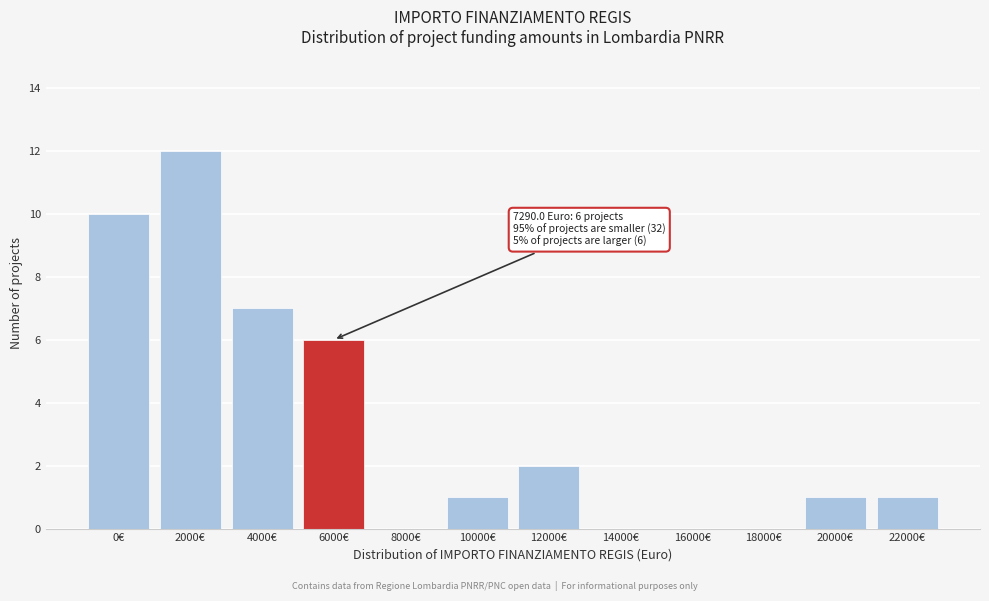

Reading right to left, extract all data points from this chart.

22000€=1	20000€=1	18000€=0	16000€=0	14000€=0	12000€=2	10000€=1	8000€=0	6000€=6	4000€=7	2000€=12	0€=10